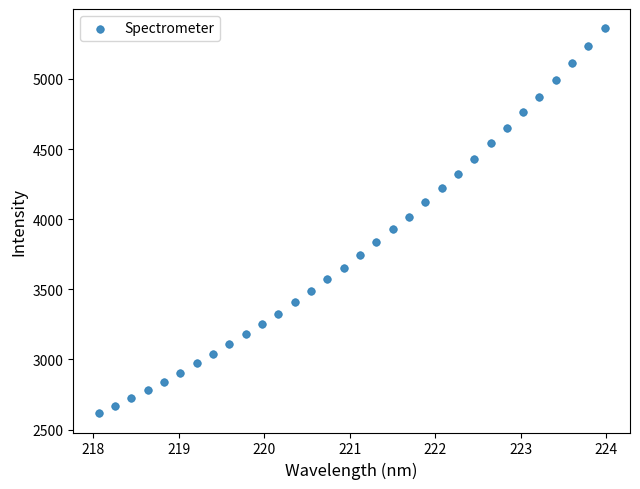

What is the range of X values (max minus min)?

5.9